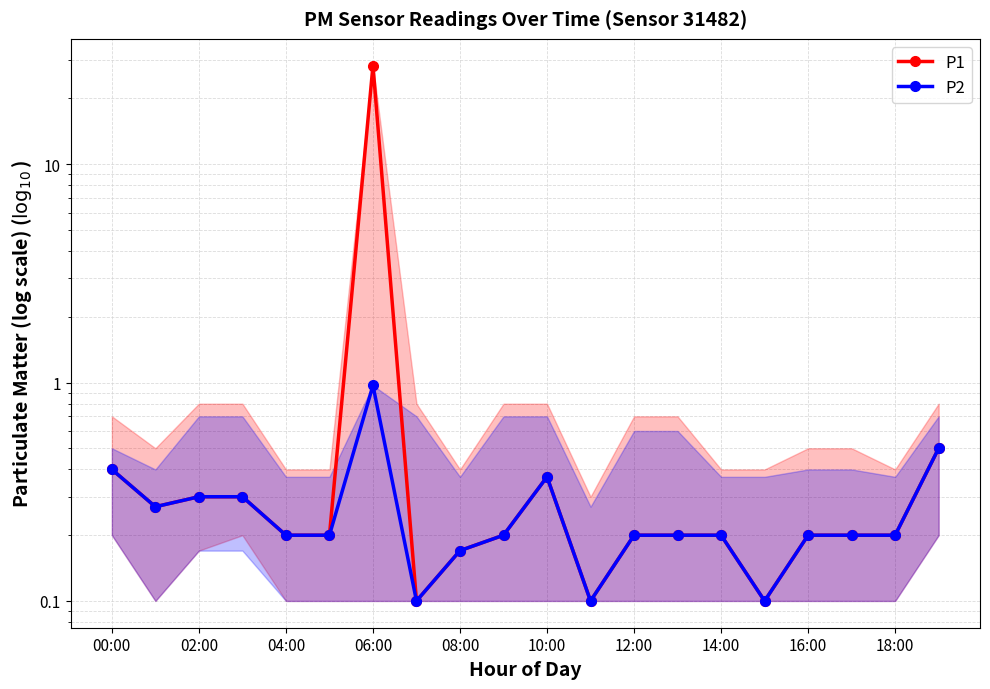

How many series are shown in this chart?

2